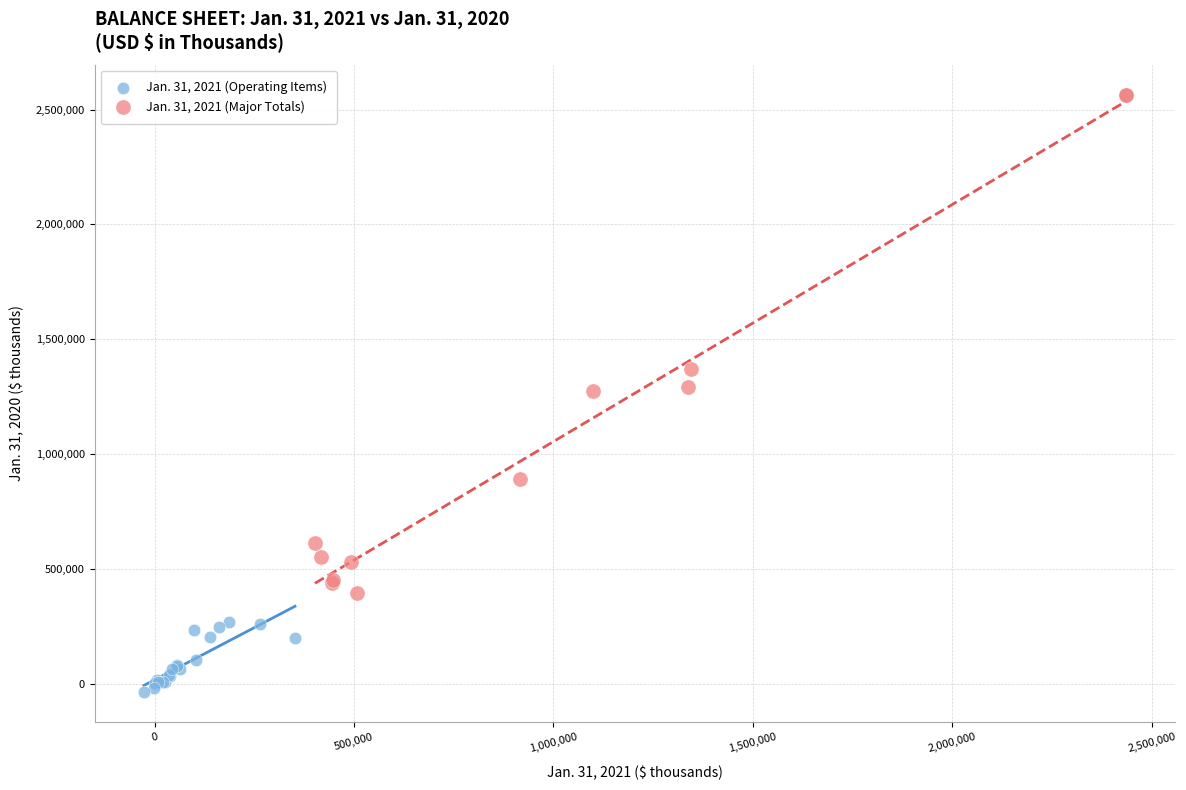

Which series contains the lowest Y value?

Jan. 31, 2021 (Operating Items)